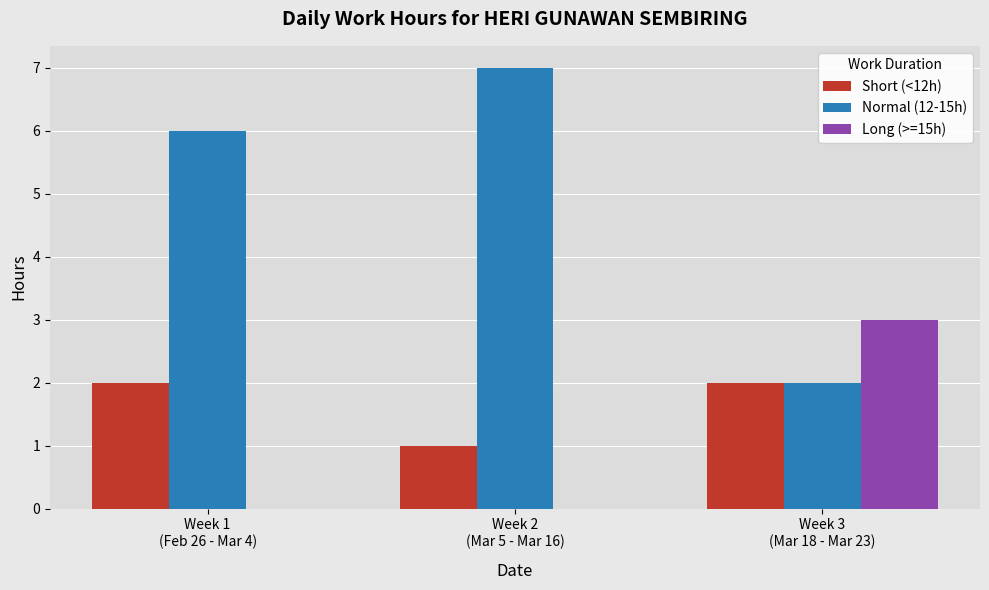

True or false: Short (<12h) has a value of 1 at Week 2
(Mar 5 - Mar 16).

True